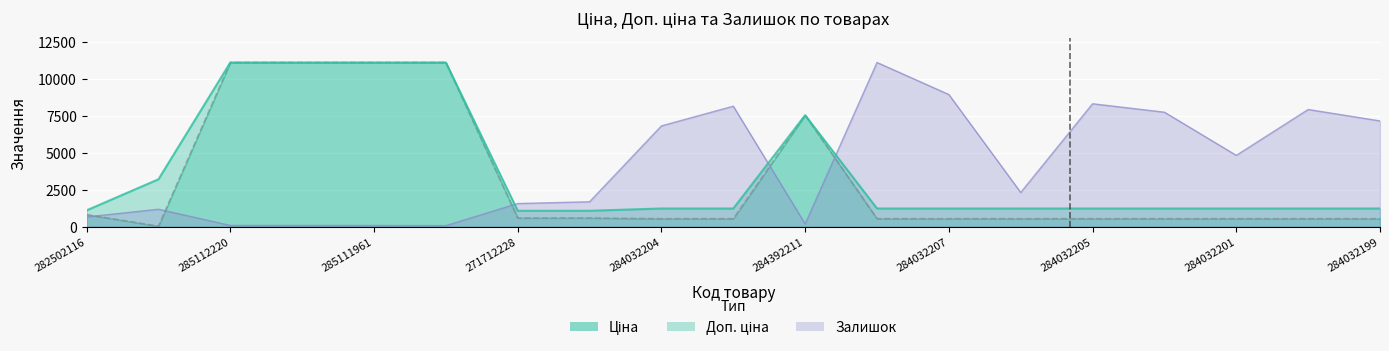

What is the total value across all series at 284032202?

9510.7